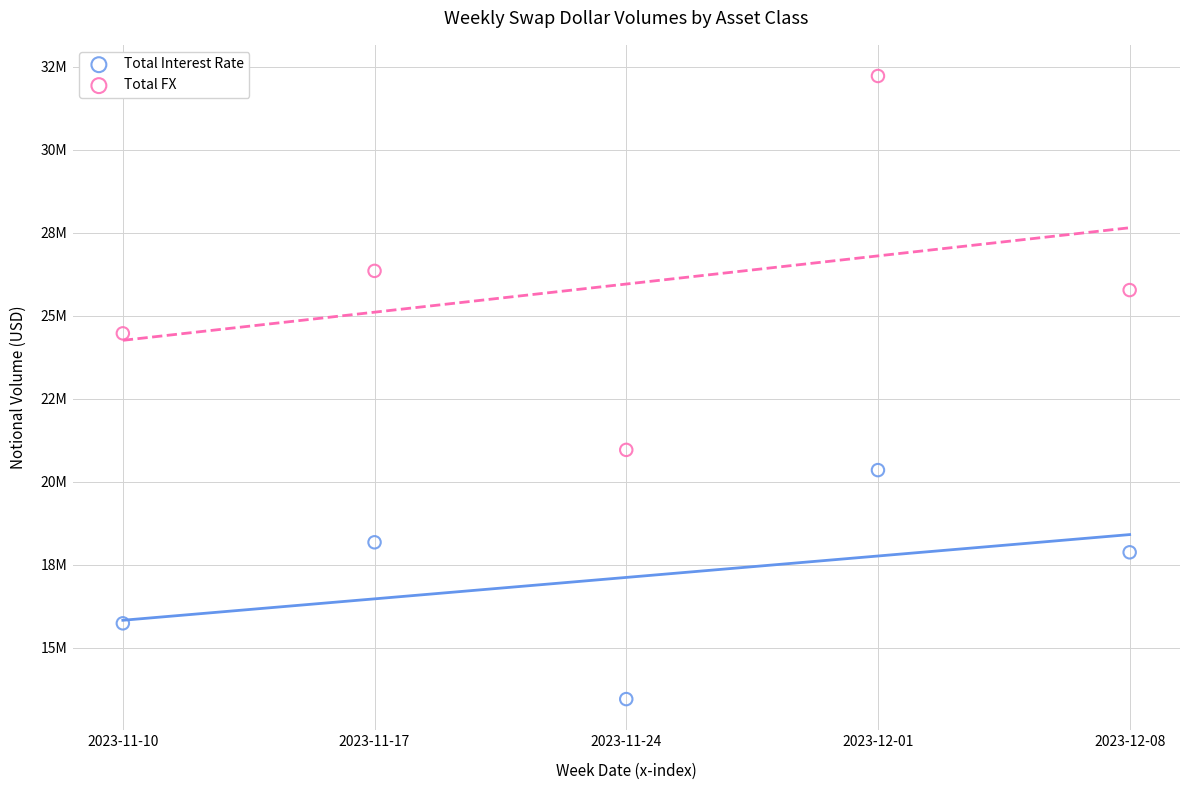

Which series reaches the maximum Y coordinate?

Total FX